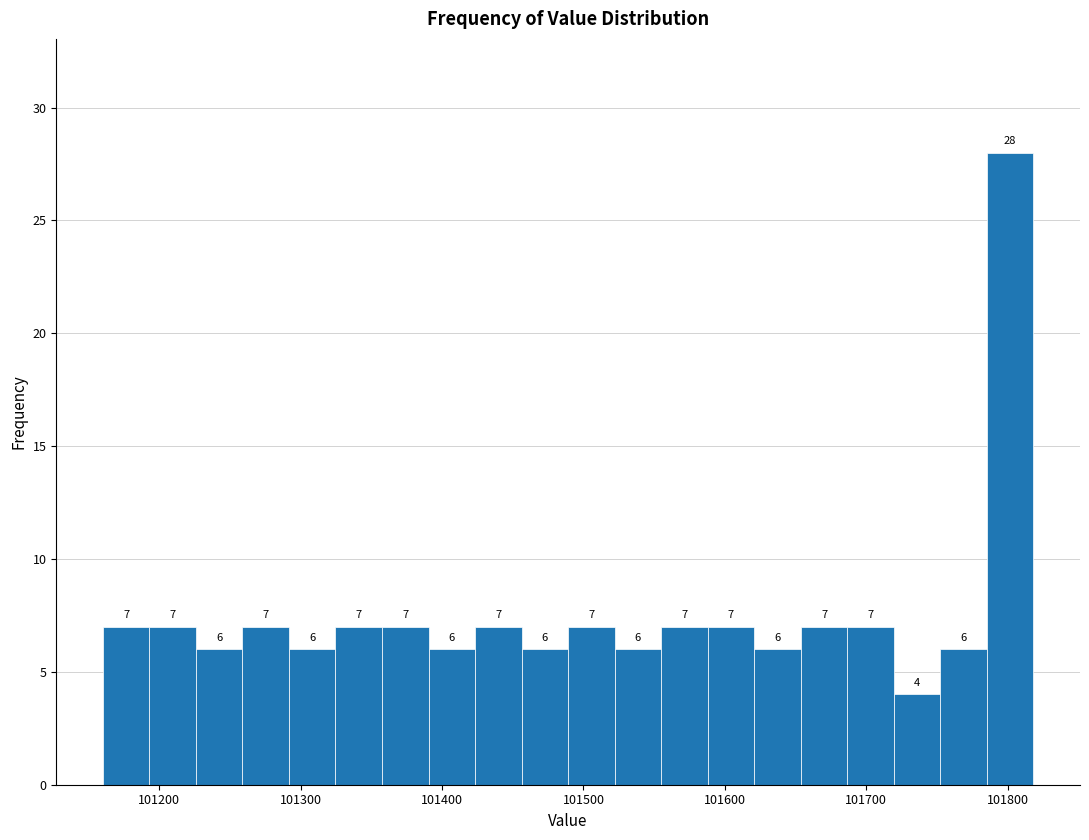

Around what value on the x-axis is the tallest bar? Give the approximate position of its centre, as read against the axis.

101800